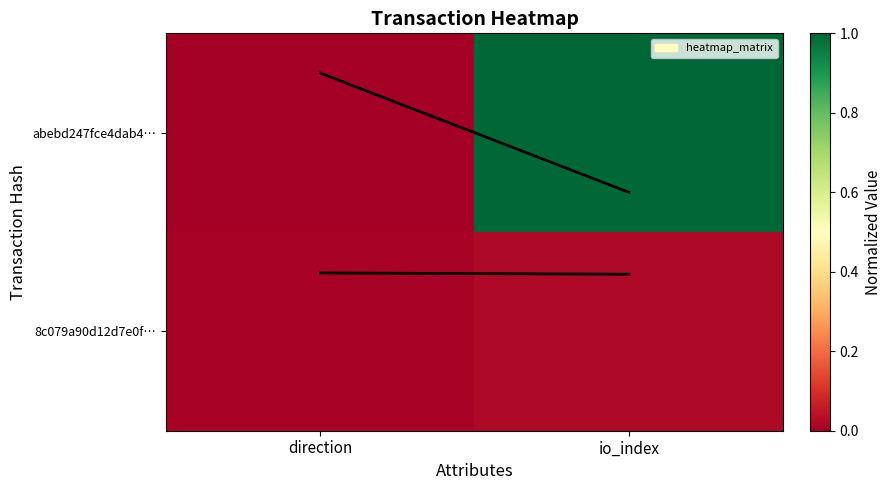

What is the greatest value displayed?

1.0